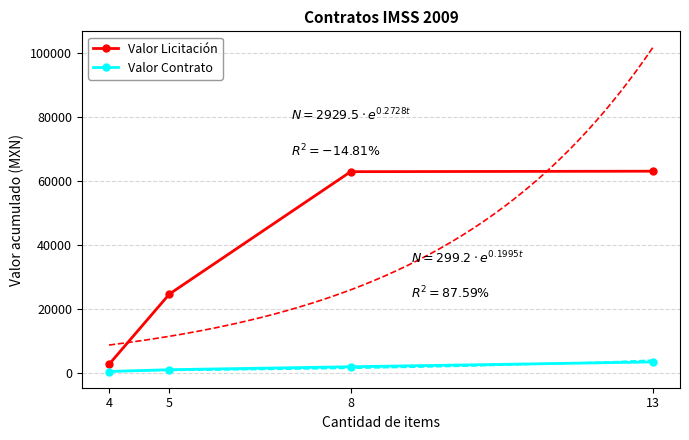

Which series has the widest spread of values?

Valor Licitación